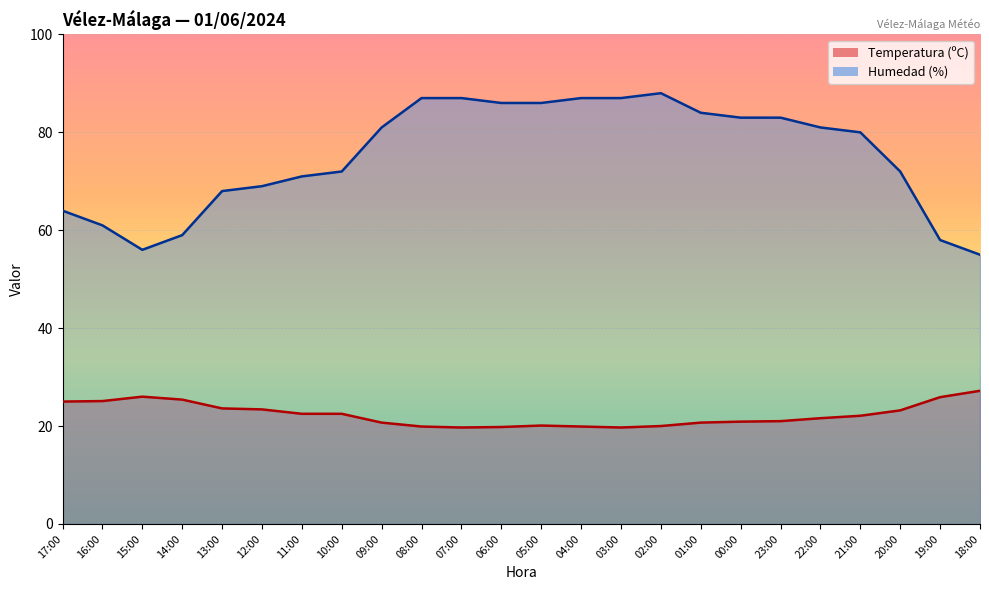

How many interior local valleys does the Temperatura (ºC) series have?

2